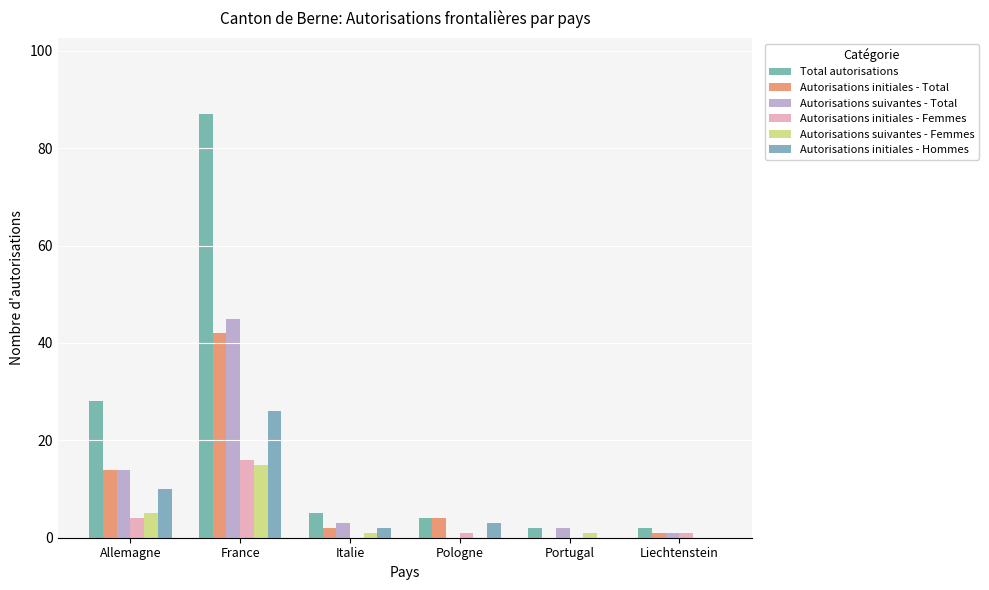

How many categories are shown in the chart?

6